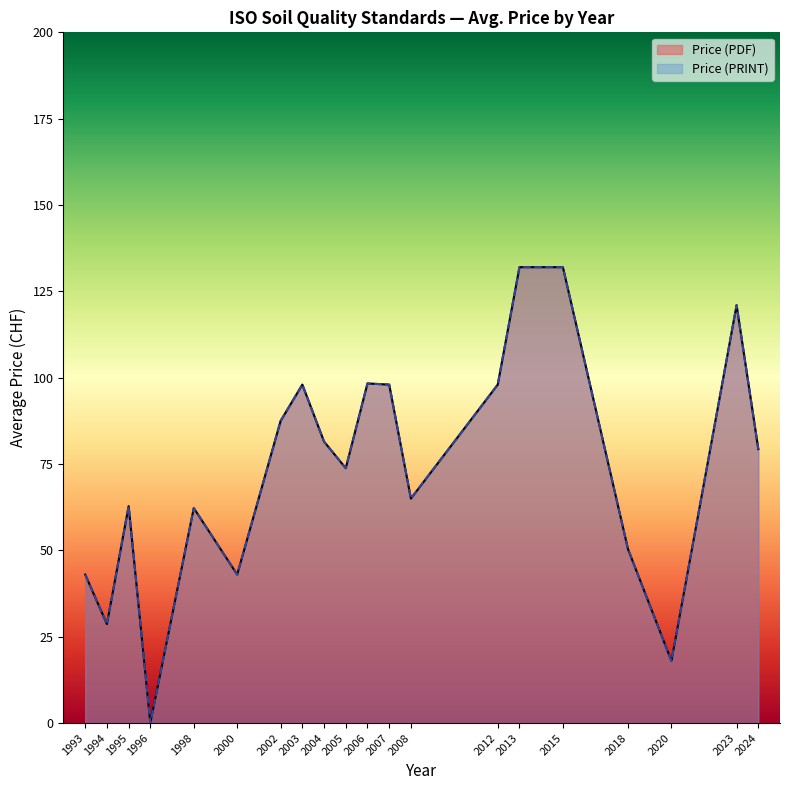

Rank the series by their maximum value, from lowest to highest.

Price (PDF), Price (PRINT)